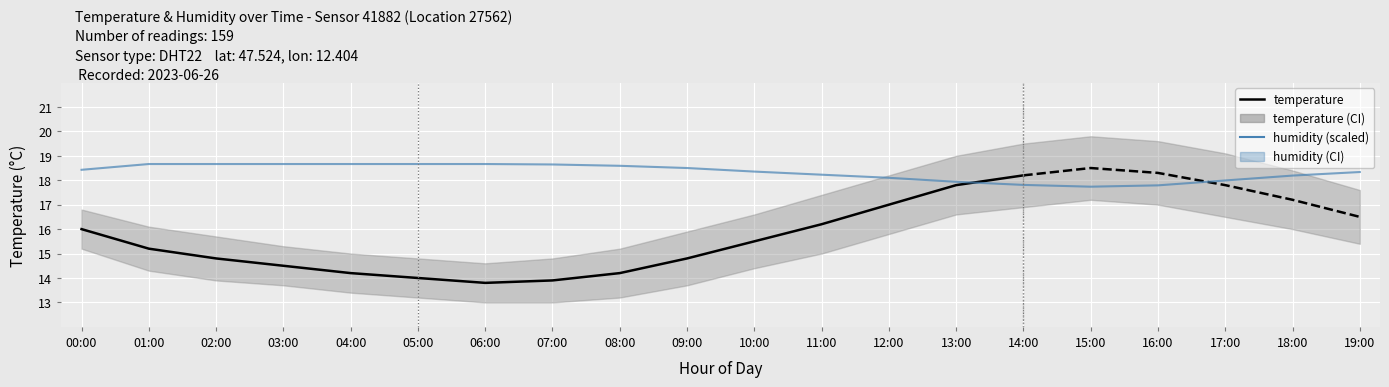

Reading left to right, what are all the values shown in this chart?

00:00=18.4	01:00=18.7	02:00=18.7	03:00=18.7	04:00=18.7	05:00=18.7	06:00=18.7	07:00=18.6	08:00=18.6	09:00=18.5	10:00=18.4	11:00=18.2	12:00=18.1	13:00=17.9	14:00=17.8	15:00=17.7	16:00=17.8	17:00=18.0	18:00=18.2	19:00=18.3